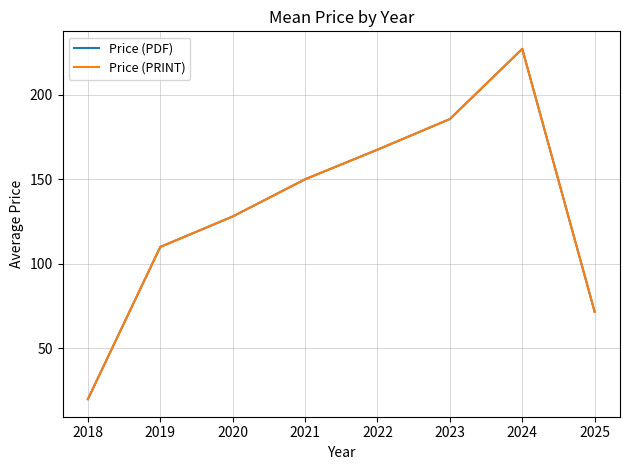

What is the smallest value displayed?

20.0